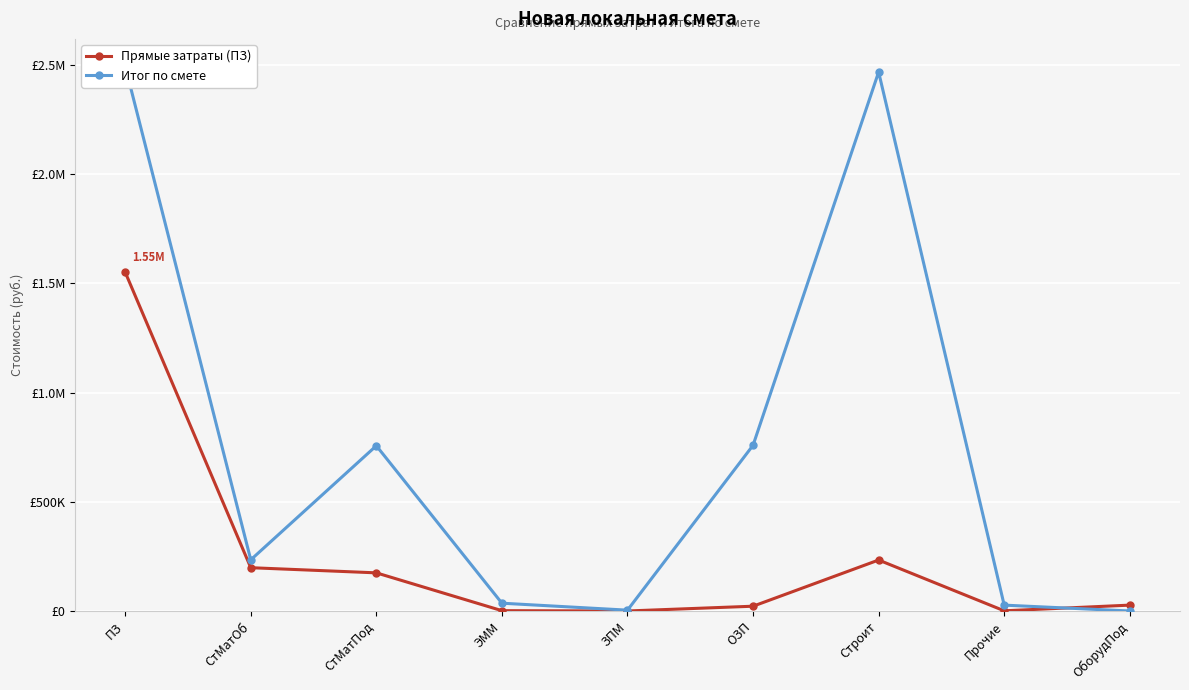

Is it true that Итог по смете equals 291433.7 at ОЗП?

False